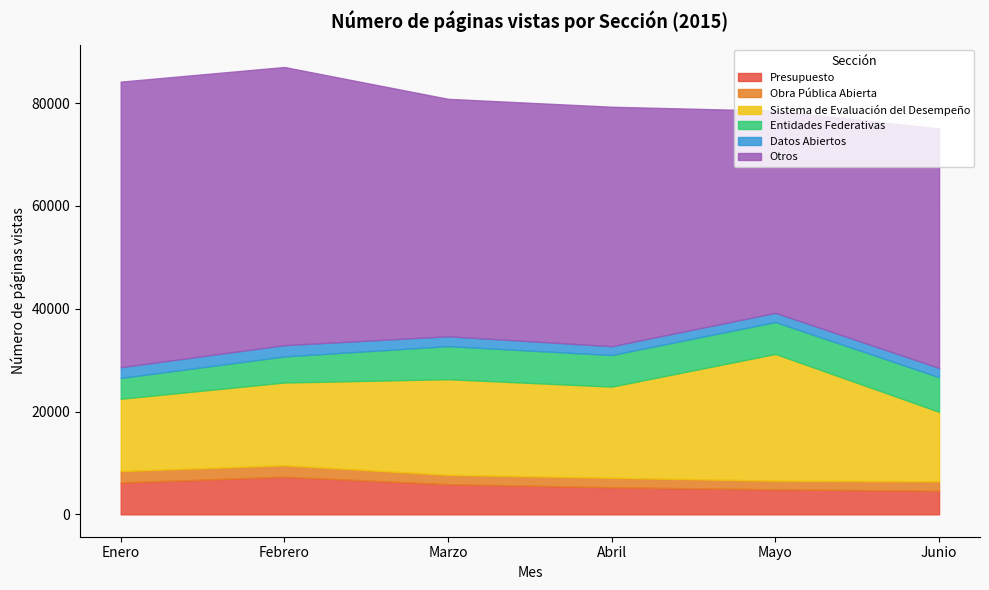

Is it true that Obra Pública Abierta equals 776 at Junio?

False